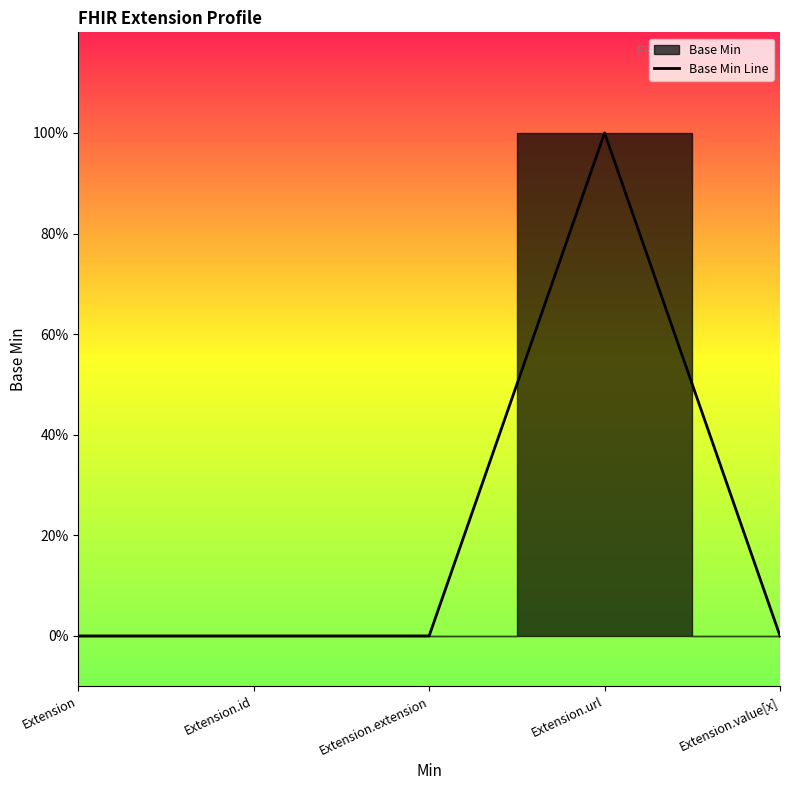

Which category has the lowest value across all series?

Extension